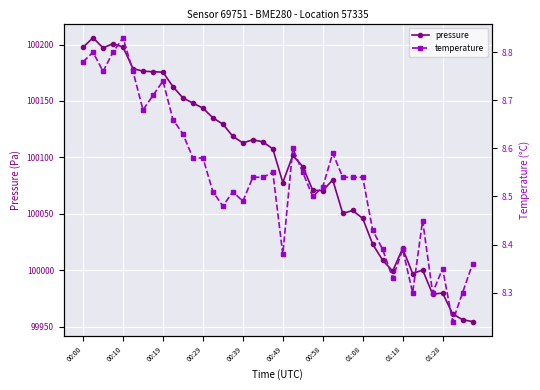

Which series has the widest spread of values?

pressure